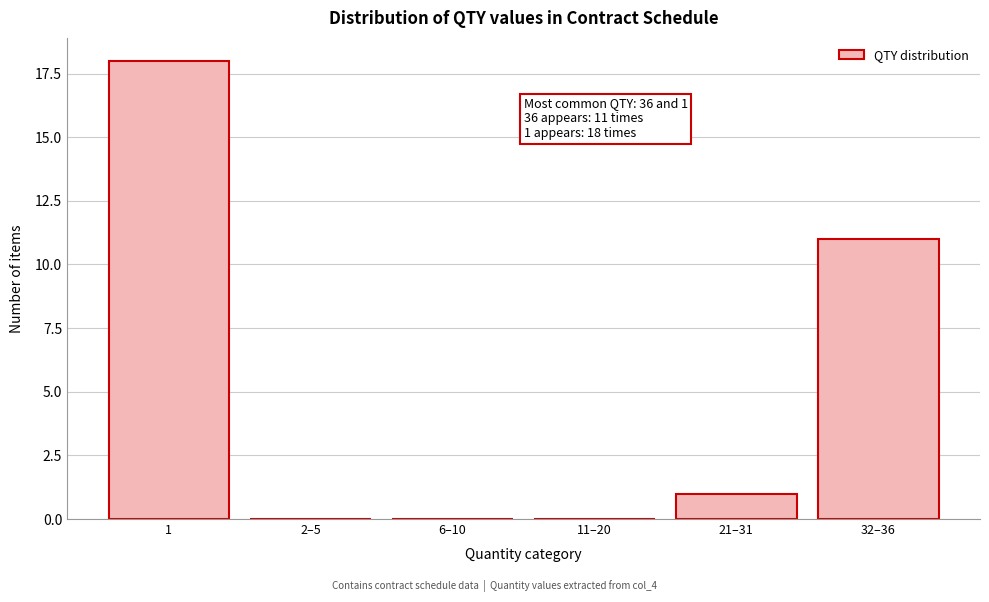

Reading right to left, transcribe all the data shown in this chart.

32–36=11	21–31=1	11–20=0	6–10=0	2–5=0	1=18